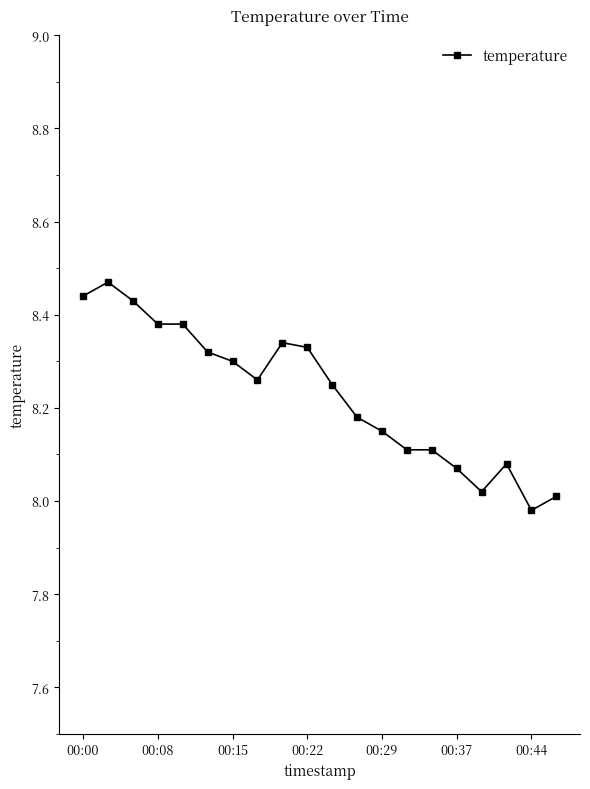

True or false: the data has more than 2 interior local peaks.

True